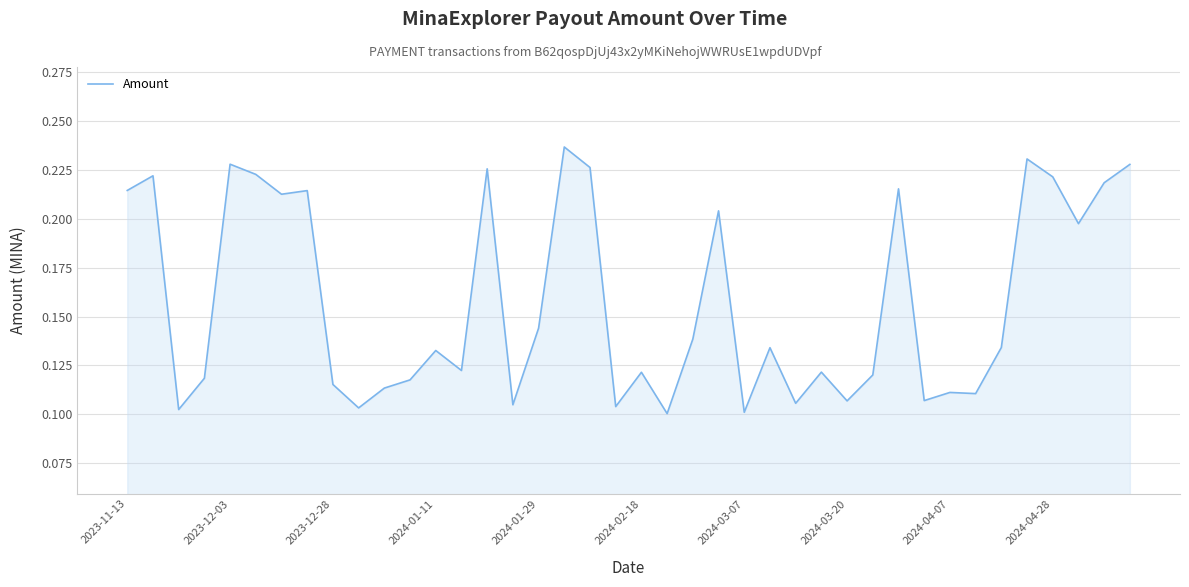

Where is the data nearest to the value 0?

21